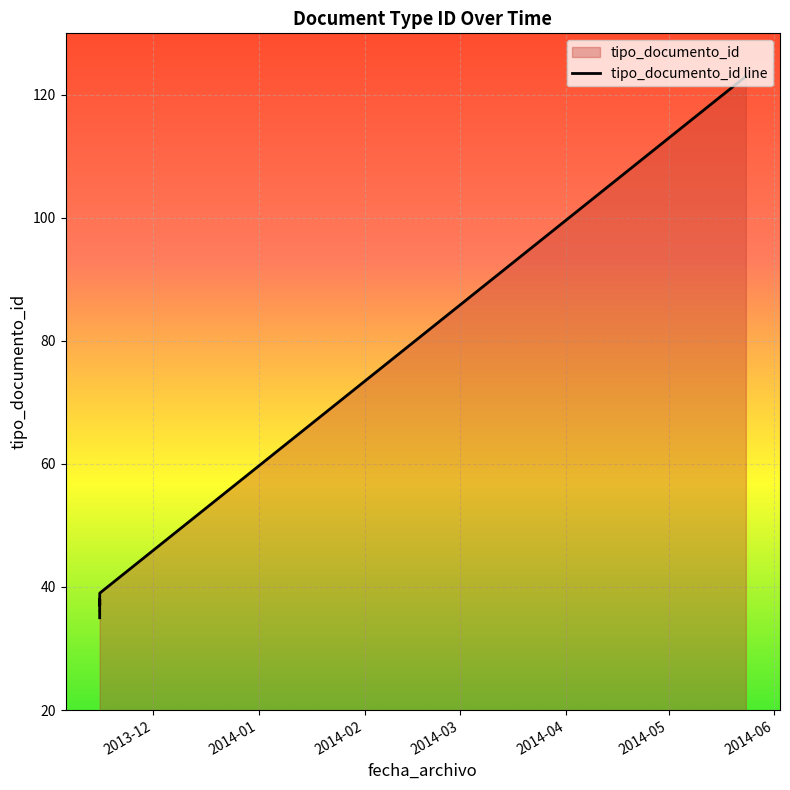

What is the difference between the maximum and minimum values?

88